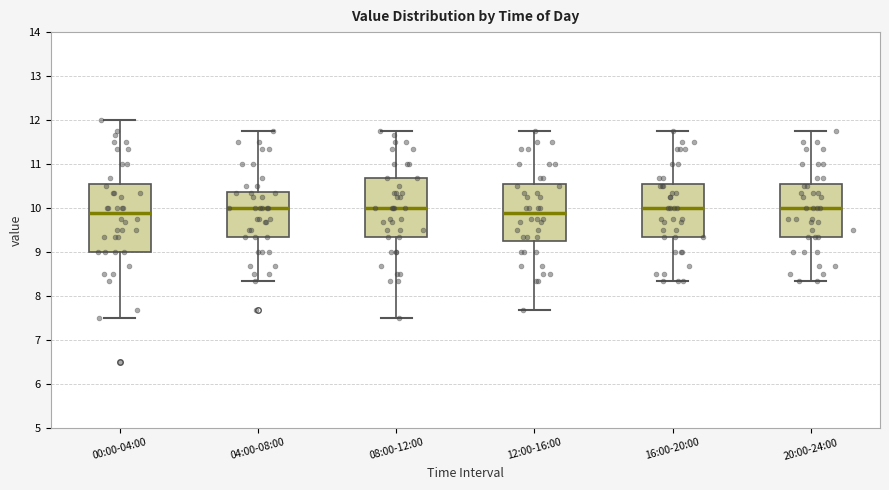

Reading left to right, read every box against the y-axis: the position of its median line, the range the box covers, and the ends of its whiskers. The values are not printed on the chart, so give them approximately, as read against the axis.

00:00-04:00: median 9.9, box 9.0 to 10.5, whiskers 7.5 to 12.0
04:00-08:00: median 10.0, box 9.3 to 10.4, whiskers 8.3 to 11.8
08:00-12:00: median 10.0, box 9.3 to 10.7, whiskers 7.5 to 11.8
12:00-16:00: median 9.9, box 9.2 to 10.5, whiskers 7.7 to 11.8
16:00-20:00: median 10.0, box 9.3 to 10.5, whiskers 8.3 to 11.8
20:00-24:00: median 10.0, box 9.3 to 10.5, whiskers 8.3 to 11.8